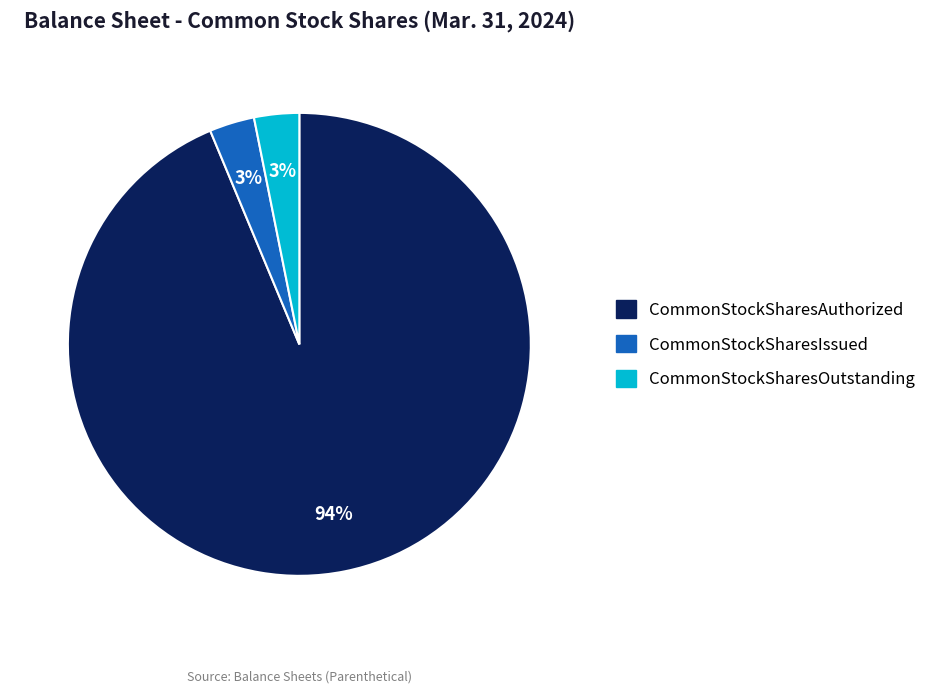

To the nearest percent, what is the combined percentage of CommonStockSharesAuthorized and CommonStockSharesOutstanding?

97%